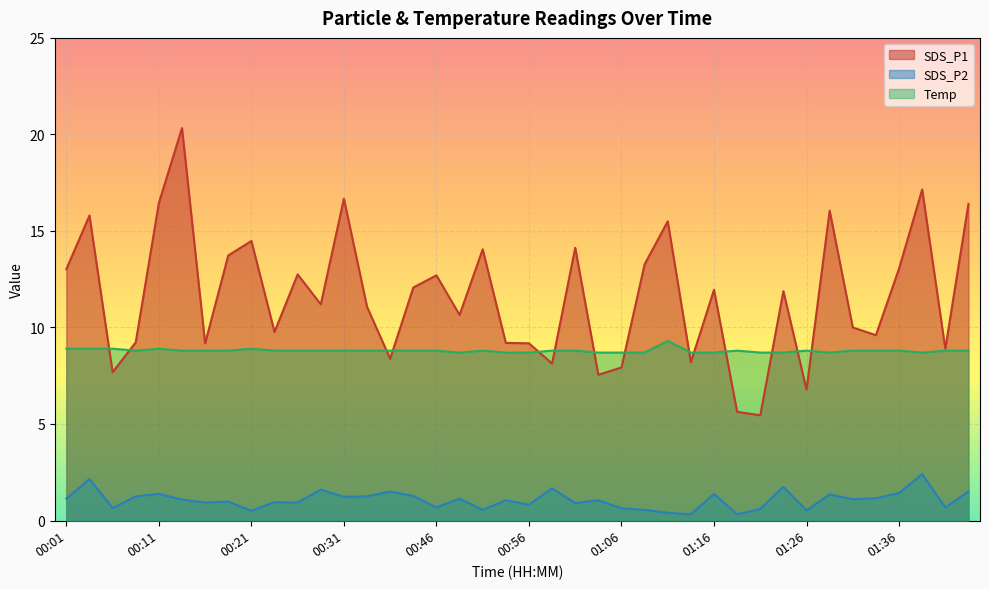

Which series has the widest spread of values?

SDS_P1